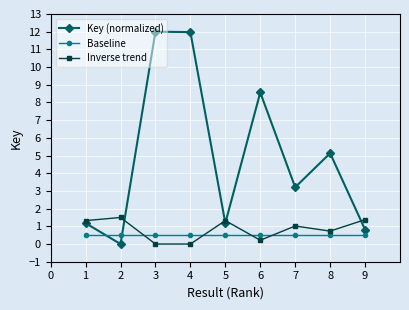

What is the total value across all series at 1?

3.0